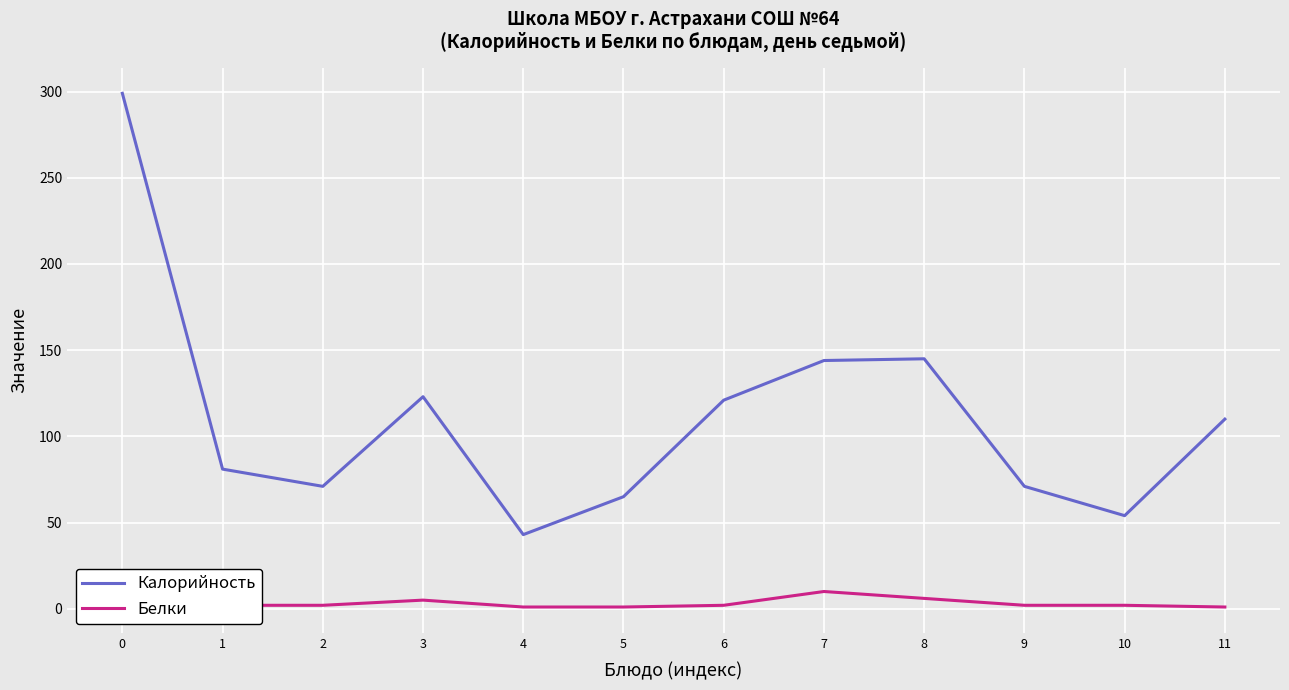

Is it true that Калорийность equals 34 at 6?

False